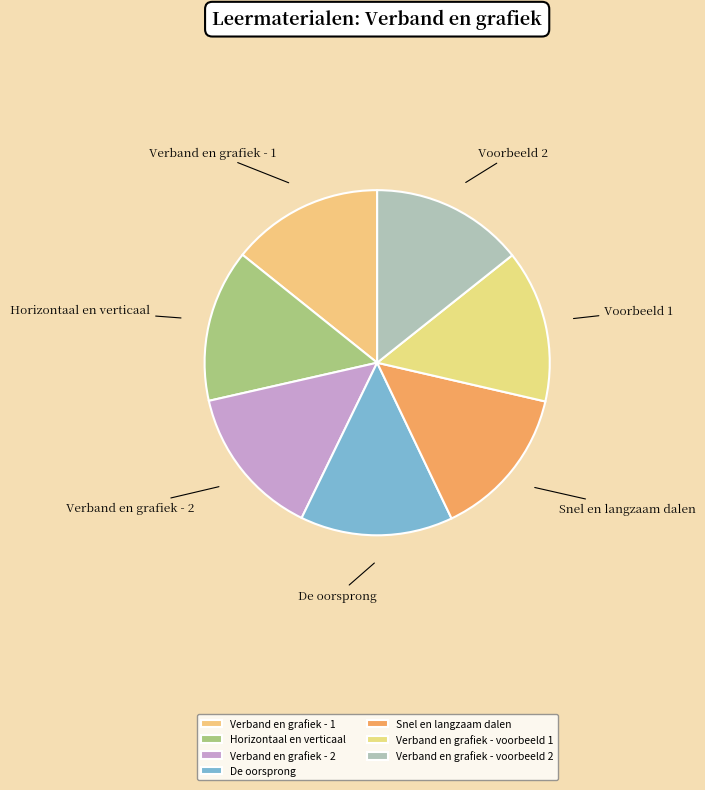

True or false: Snel en langzaam dalen accounts for 14% of the total.

True